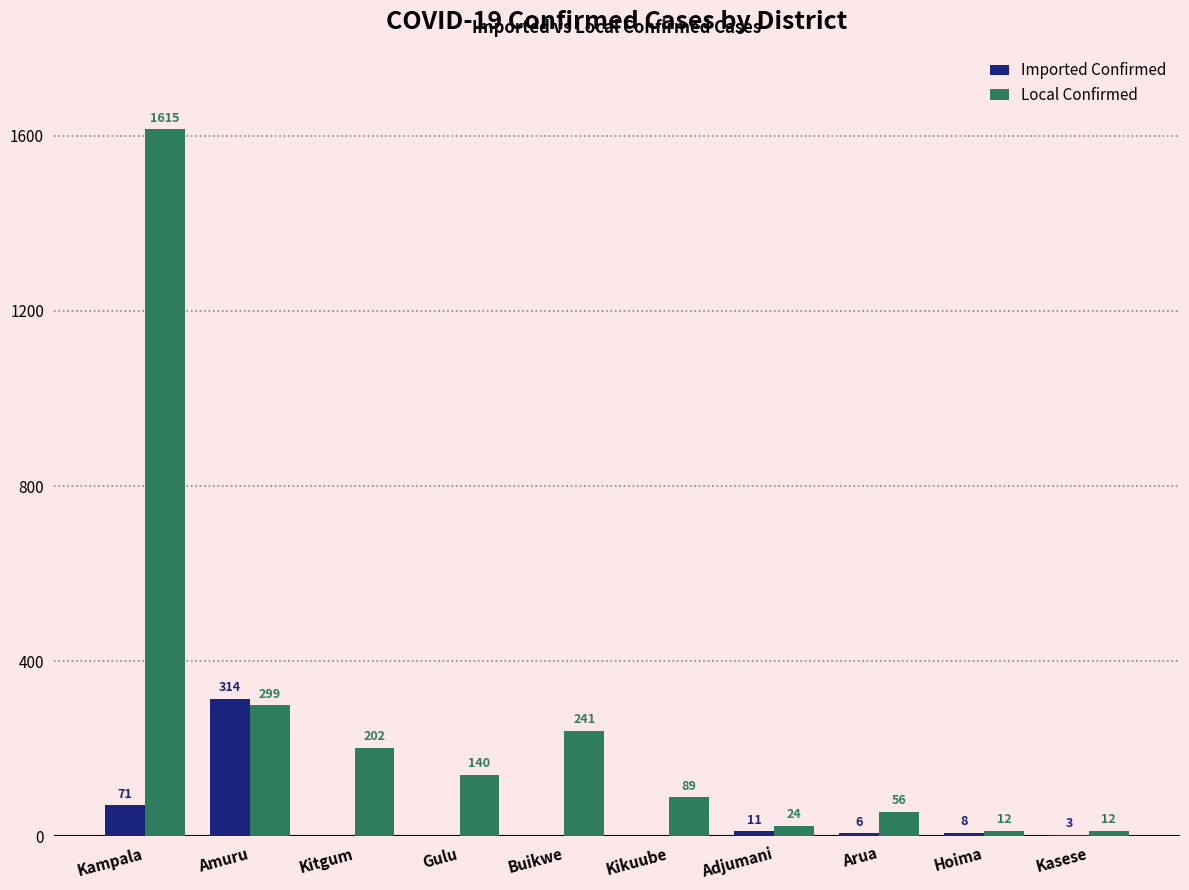

Reading right to left, list all the values displayed in this chart.

Imported Confirmed: 3	8	6	11	0	0	0	0	314	71
Local Confirmed: 12	12	56	24	89	241	140	202	299	1615